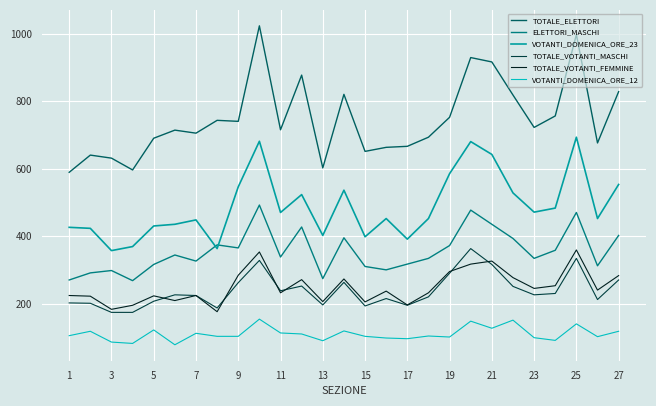

Which series has the largest total across all categories?

TOTALE_ELETTORI